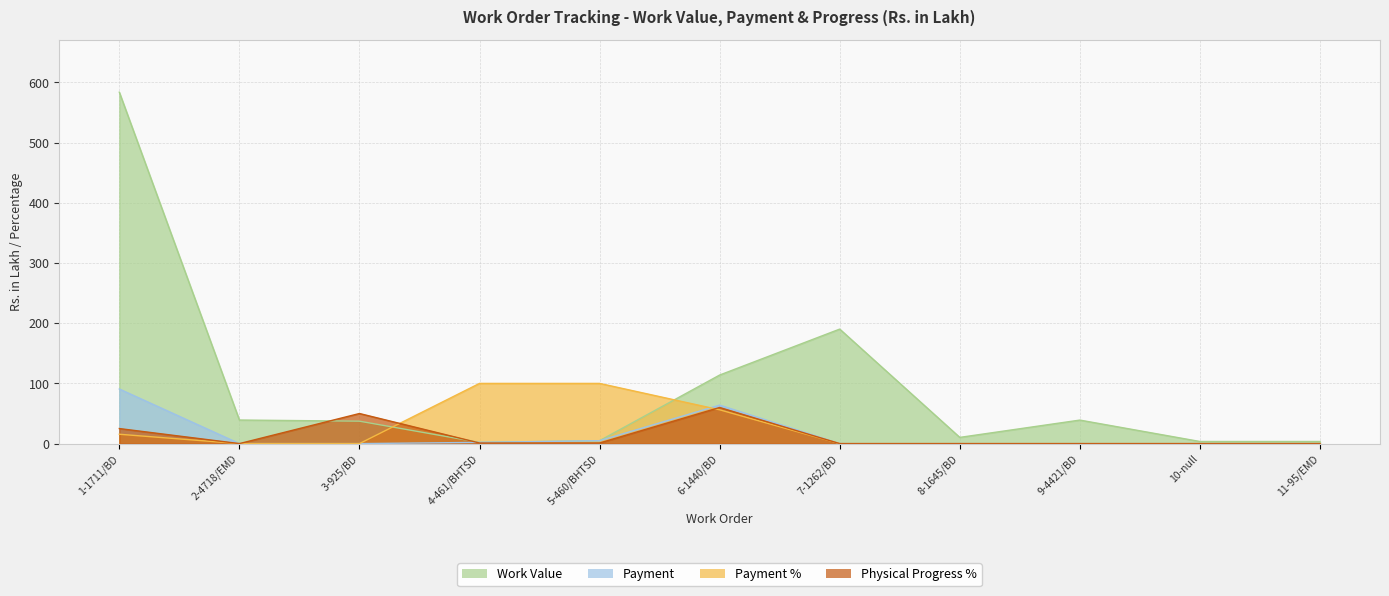

Reading left to right, transcribe all the data shown in this chart.

Work Value: 1-1711/BD=583.8	2-4718/EMD=39.2	3-925/BD=37.3	4-461/BHTSD=2.0	5-460/BHTSD=4.8	6-1440/BD=113.9	7-1262/BD=190.2	8-1645/BD=10.3	9-4421/BD=39.1	10-null=3.5	11-95/EMD=3.5
Payment: 1-1711/BD=90.7	2-4718/EMD=0.0	3-925/BD=0.0	4-461/BHTSD=2.0	5-460/BHTSD=4.8	6-1440/BD=64.0	7-1262/BD=0.0	8-1645/BD=0.0	9-4421/BD=0.0	10-null=0.0	11-95/EMD=0.0
Payment %: 1-1711/BD=15.5	2-4718/EMD=0.0	3-925/BD=0.0	4-461/BHTSD=100.0	5-460/BHTSD=100.0	6-1440/BD=56.1	7-1262/BD=0.0	8-1645/BD=0.0	9-4421/BD=0.0	10-null=0.0	11-95/EMD=0.0
Physical Progress %: 1-1711/BD=25.0	2-4718/EMD=0.0	3-925/BD=50.0	4-461/BHTSD=1.0	5-460/BHTSD=1.0	6-1440/BD=60.0	7-1262/BD=0.0	8-1645/BD=0.0	9-4421/BD=0.0	10-null=0.0	11-95/EMD=0.0